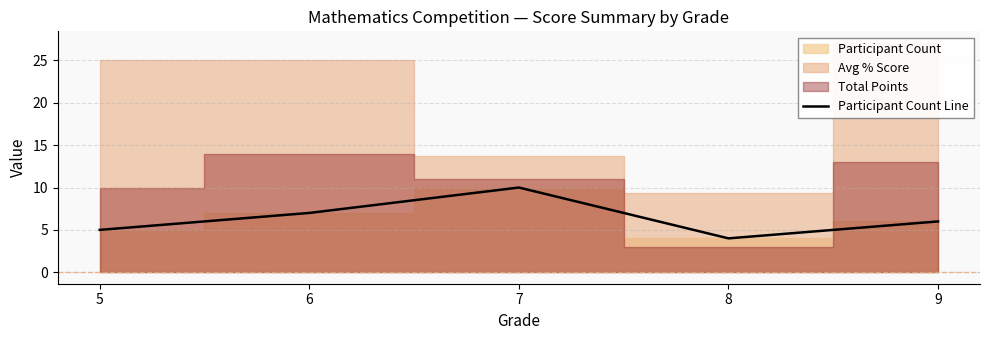

Which category has the lowest value across all series?

8